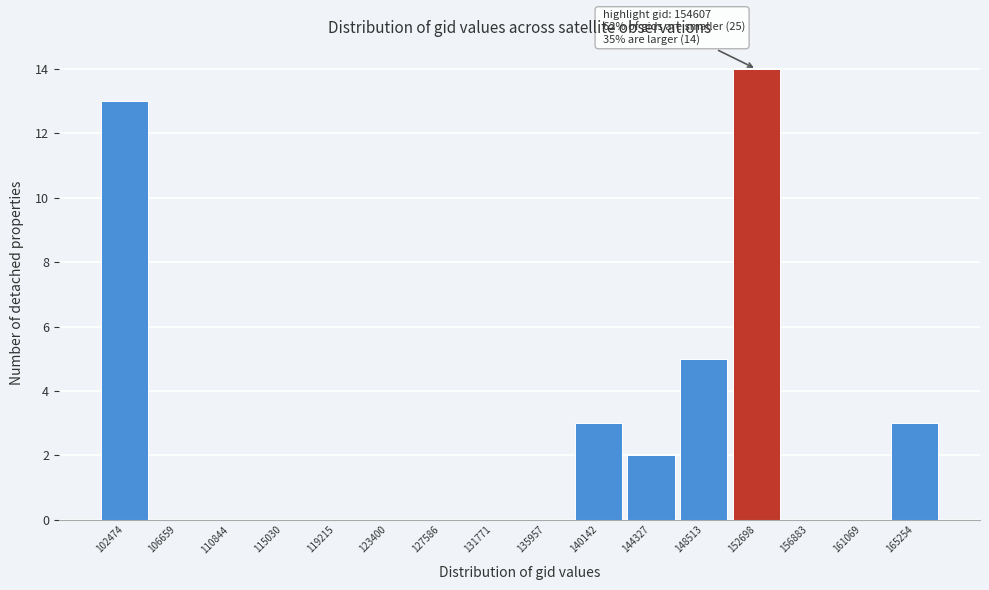

Reading right to left, list all the values displayed in this chart.

165254=3	161069=0	156883=0	152698=14	148513=5	144327=2	140142=3	135957=0	131771=0	127586=0	123400=0	119215=0	115030=0	110844=0	106659=0	102474=13